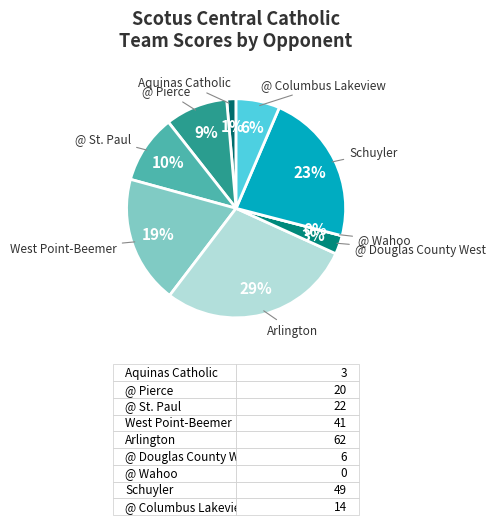

What percentage is the Arlington slice, to the nearest percent?

29%